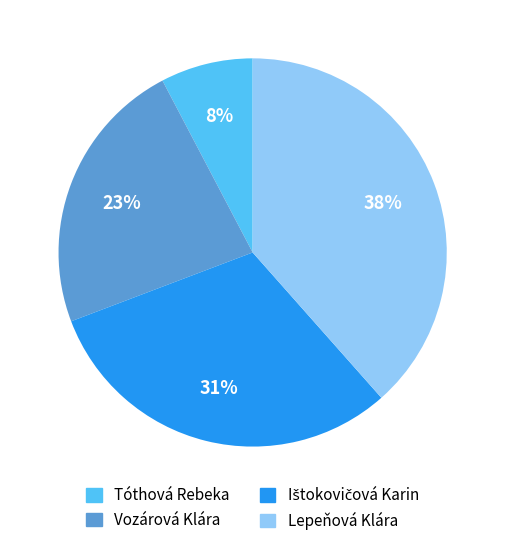

Which has a higher value, Lepeňová Klára or Tóthová Rebeka?

Lepeňová Klára